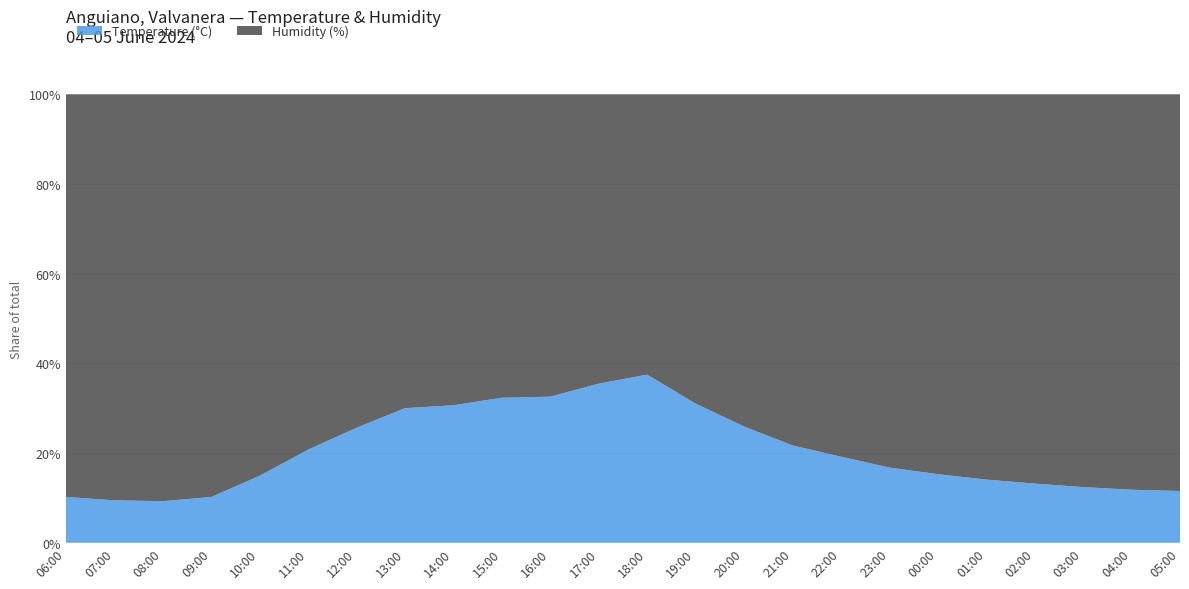

Reading left to right, extract all data points from this chart.

Temperature (°C): 06:00=9.9	07:00=9.3	08:00=9.2	09:00=10.0	10:00=13.7	11:00=17.3	12:00=20.7	13:00=22.3	14:00=23.0	15:00=23.9	16:00=23.2	17:00=24.2	18:00=23.4	19:00=21.6	20:00=19.6	21:00=17.2	22:00=15.2	23:00=13.7	00:00=13.0	01:00=12.3	02:00=11.7	03:00=11.2	04:00=11.0	05:00=10.7
Humidity (%): 06:00=87.0	07:00=89.0	08:00=90.0	09:00=88.0	10:00=78.0	11:00=66.0	12:00=60.0	13:00=52.0	14:00=52.0	15:00=50.0	16:00=48.0	17:00=44.0	18:00=39.0	19:00=48.0	20:00=56.0	21:00=62.0	22:00=64.0	23:00=68.0	00:00=72.0	01:00=75.0	02:00=77.0	03:00=79.0	04:00=82.0	05:00=82.0